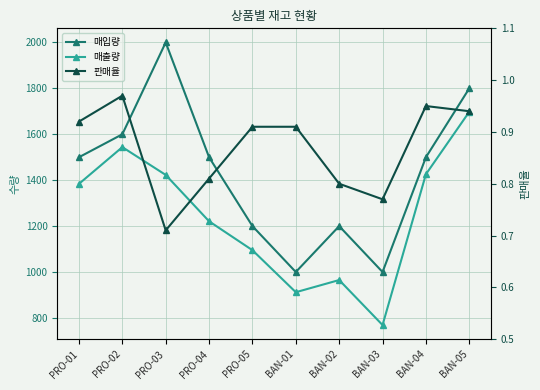

Count the number of data series in this chart.

3